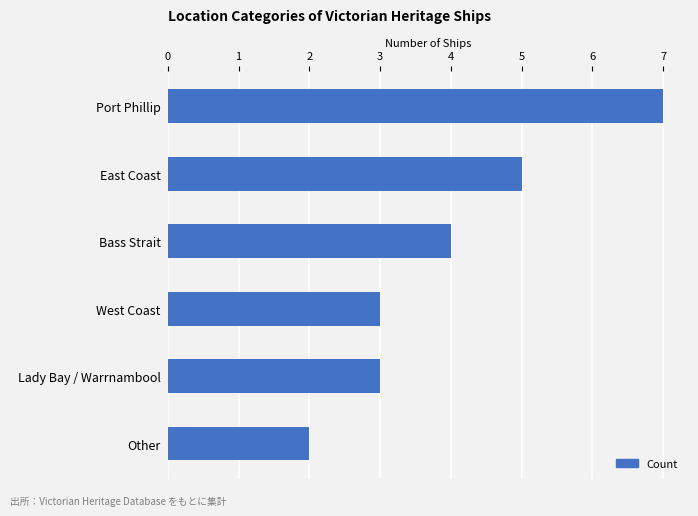

Which has a higher value, Port Phillip or Bass Strait?

Port Phillip